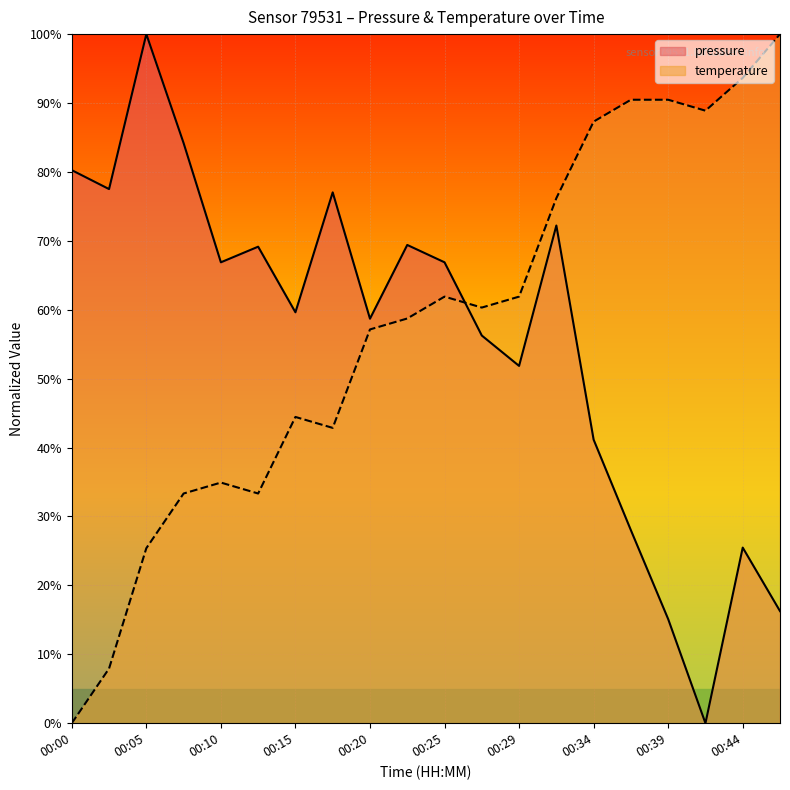

Read the temperature value at 00:22.

58.7